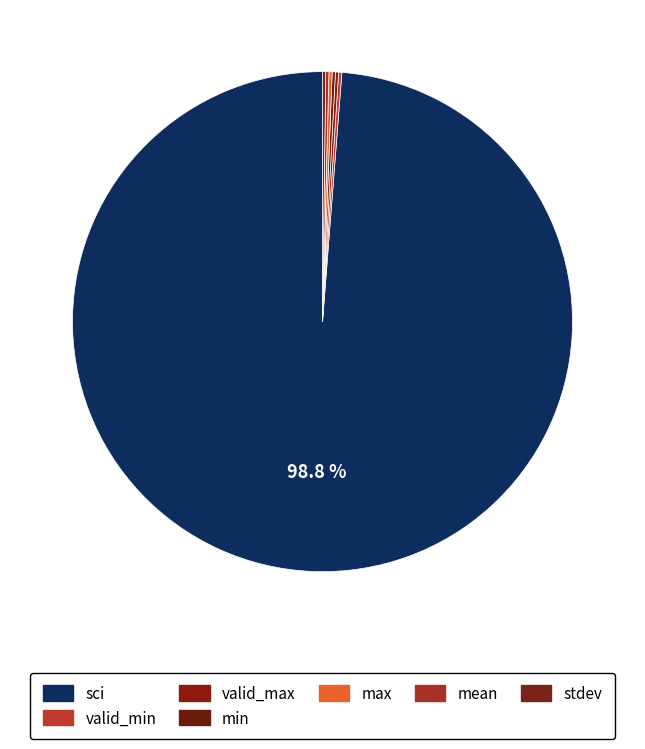

What percentage is NOT represented by mean?

99.8%